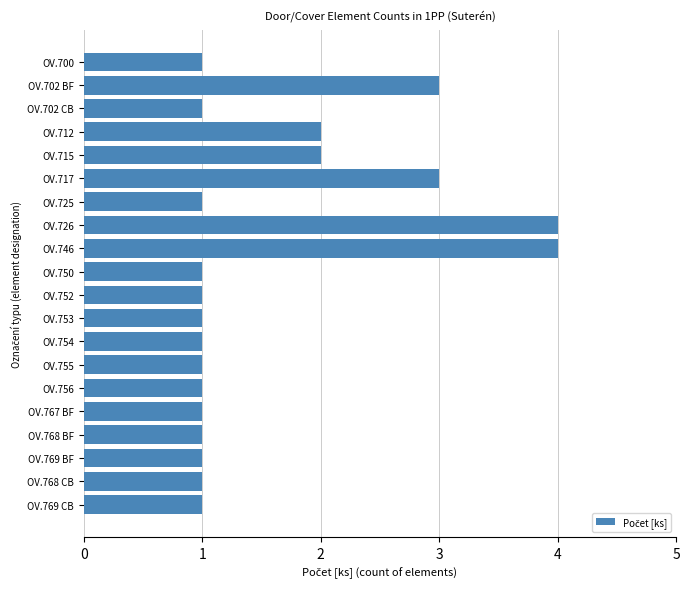

What is the maximum value shown in the chart?

4